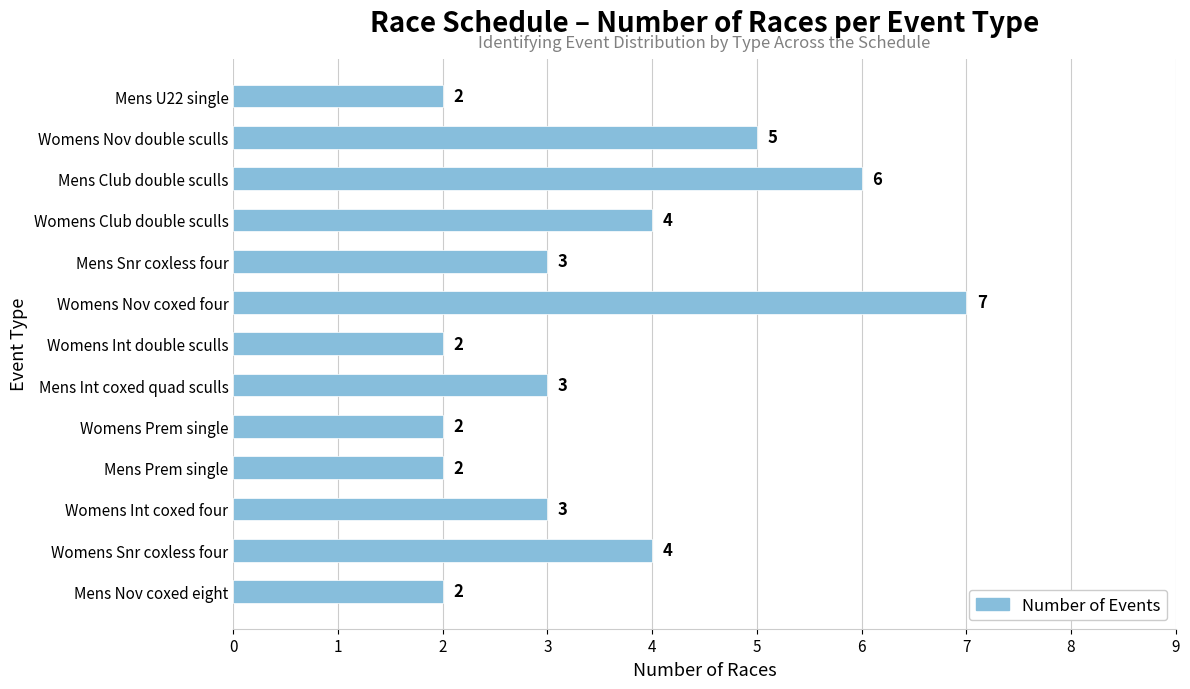

Count the values in the range 2 to 4.

10